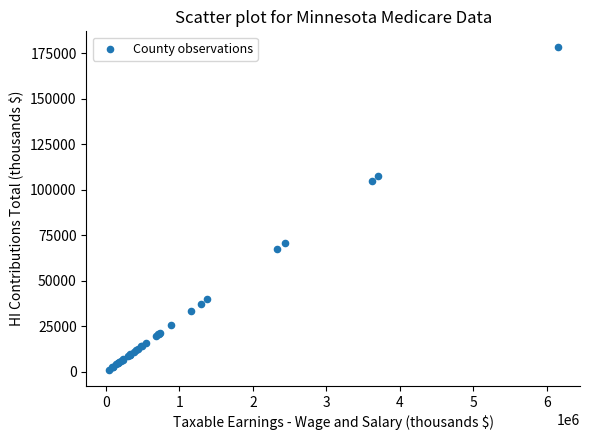

What Y value in the scatter plot is closest to 89682?

104782